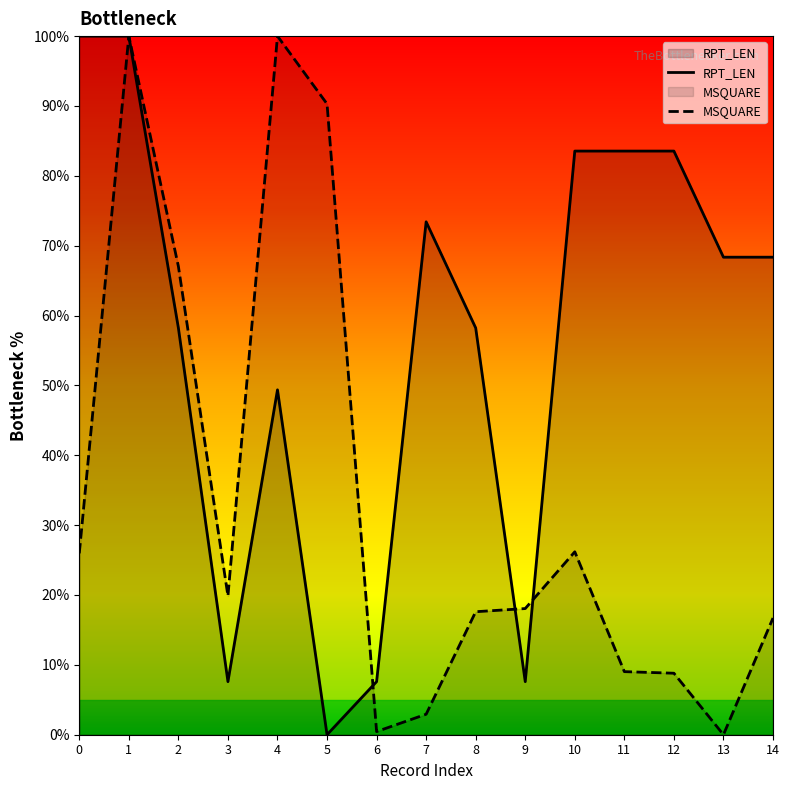

The value of MSQUARE at 6 is 0.7. True or false?

False